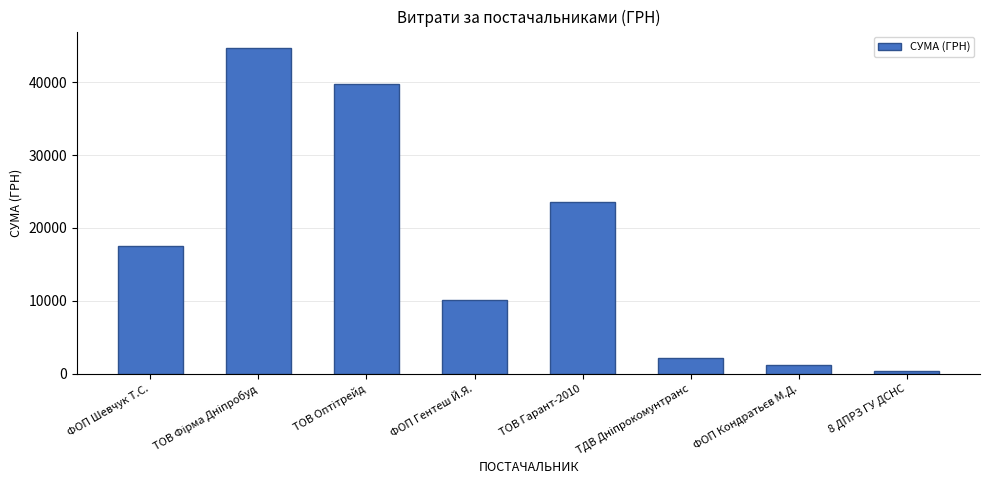

Reading left to right, extract all data points from this chart.

17548.0	44730.5	39792.0	10144.0	23590.0	2188.9	1193.0	321.5